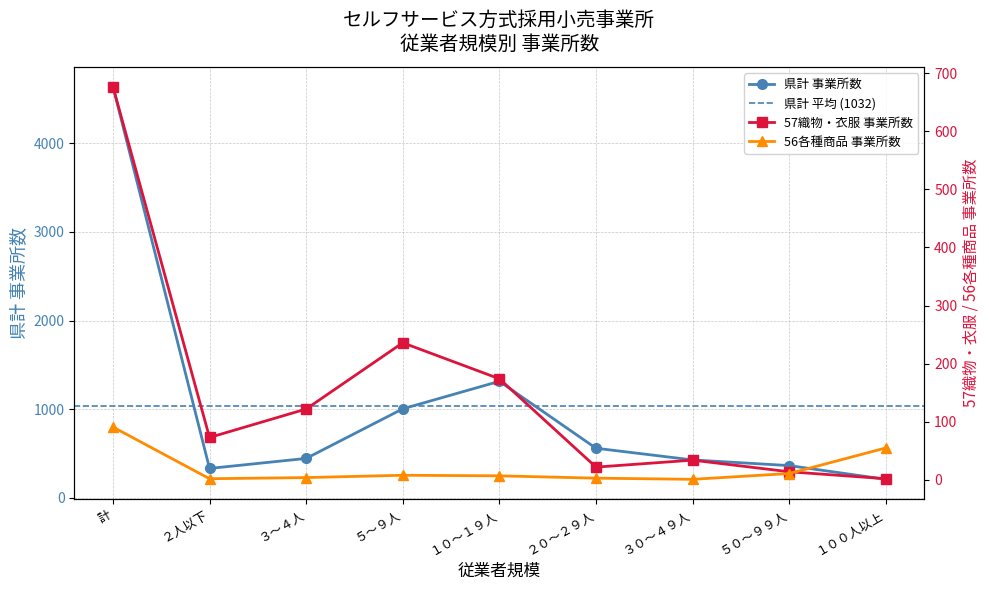

True or false: 57織物_事業所数 has a value of 122 at ３～４人.

True